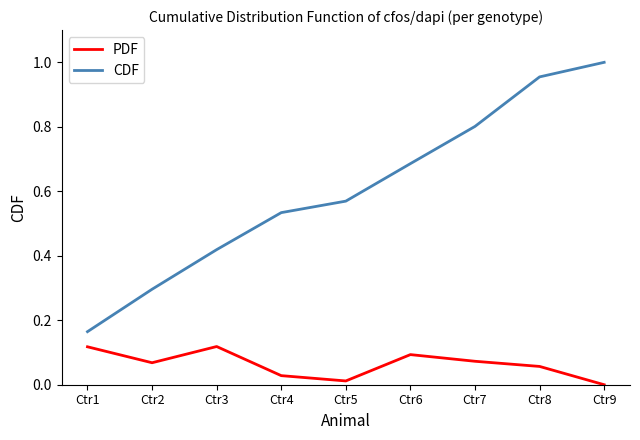

Read the CDF value at Ctr7.

0.8